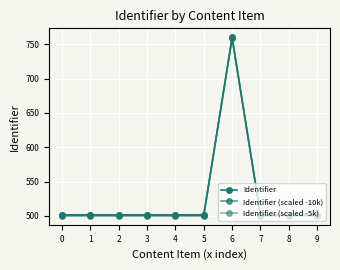

Does the chart have visible grid lines?

Yes